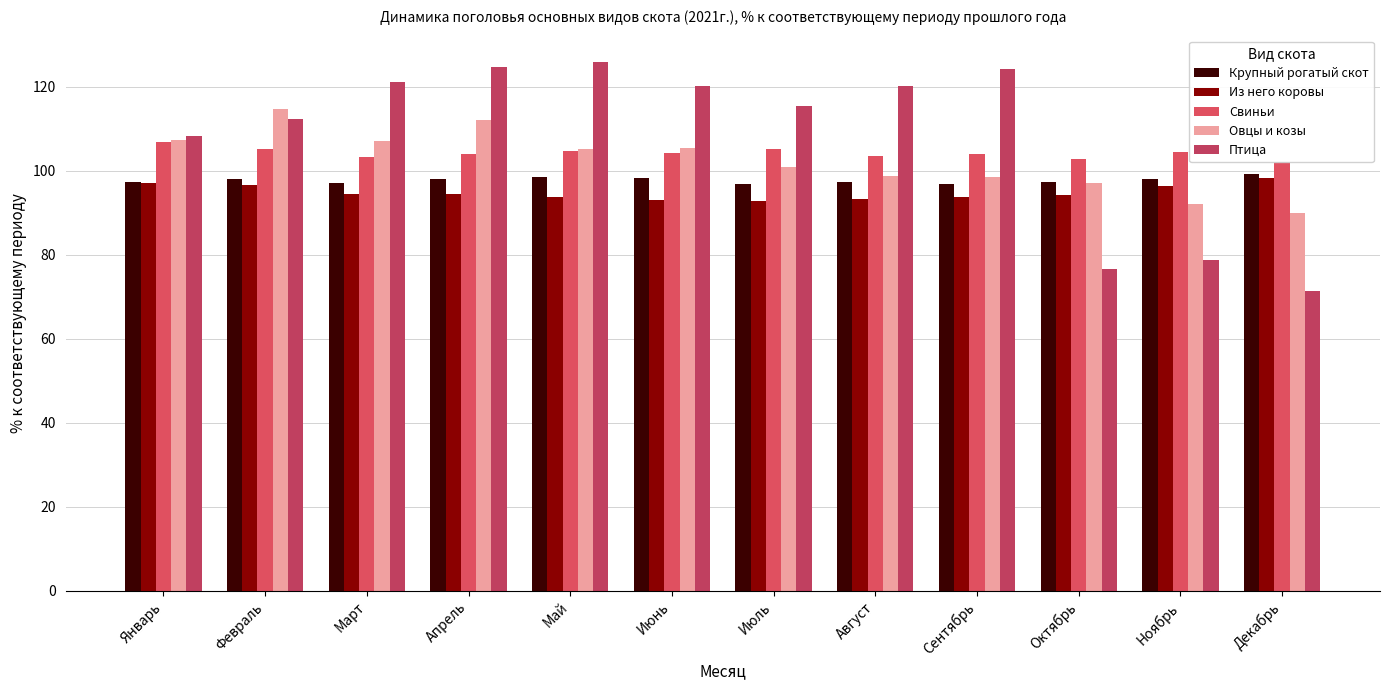

What is the difference between the maximum and minimum values in the Свиньи series?

4.7